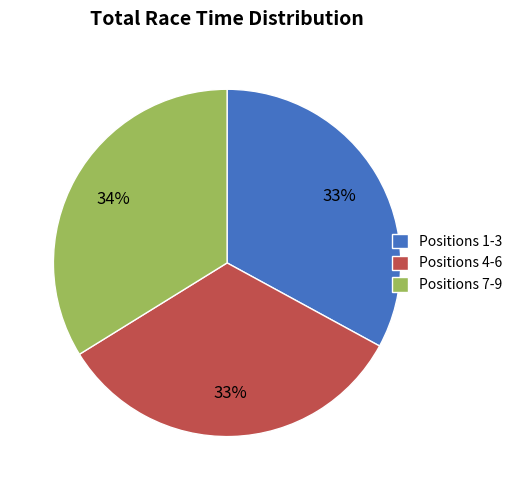

Is the sum of Positions 4-6 and Positions 7-9 greater than half?

Yes